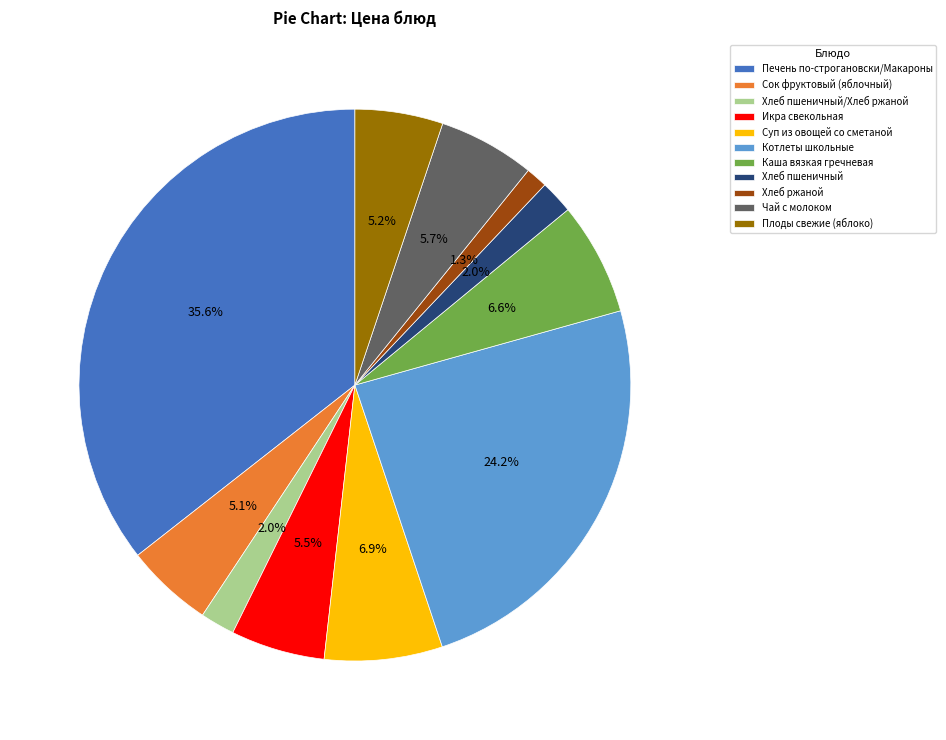

Is there any slice that represents more than half of the pie?

No